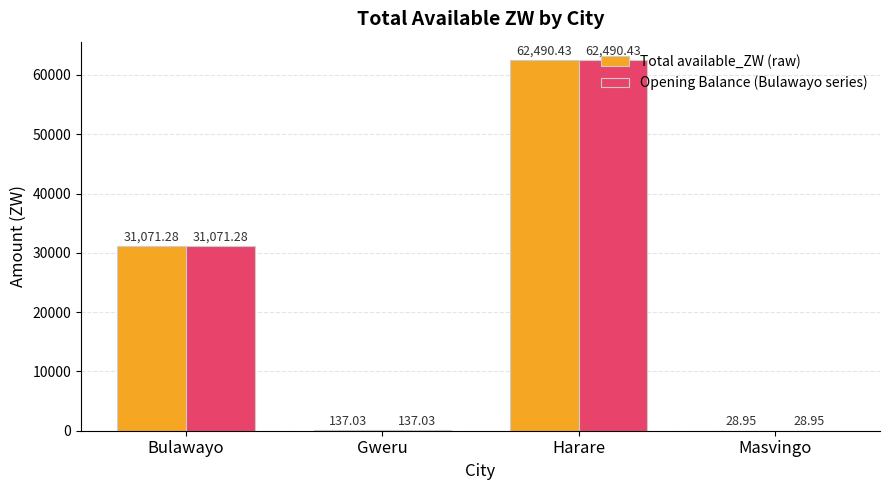

At which category does the chart reach its peak across all series?

Harare